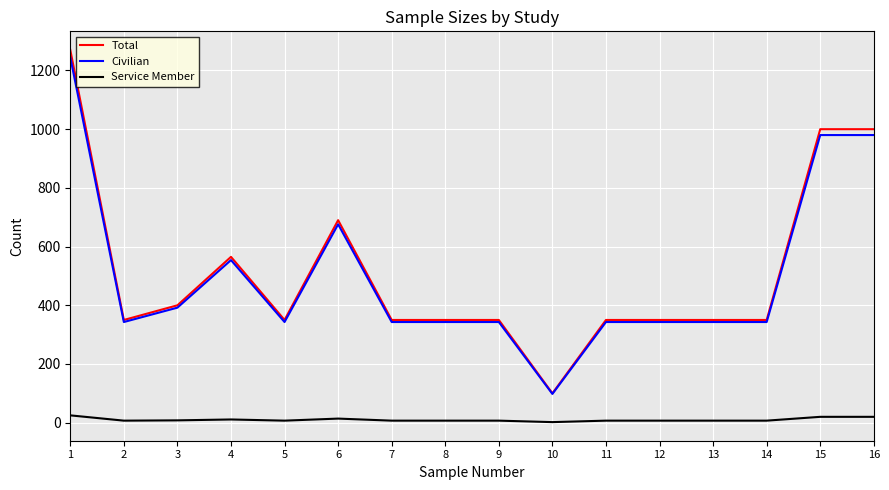

True or false: Service Member and Civilian intersect in this chart.

False